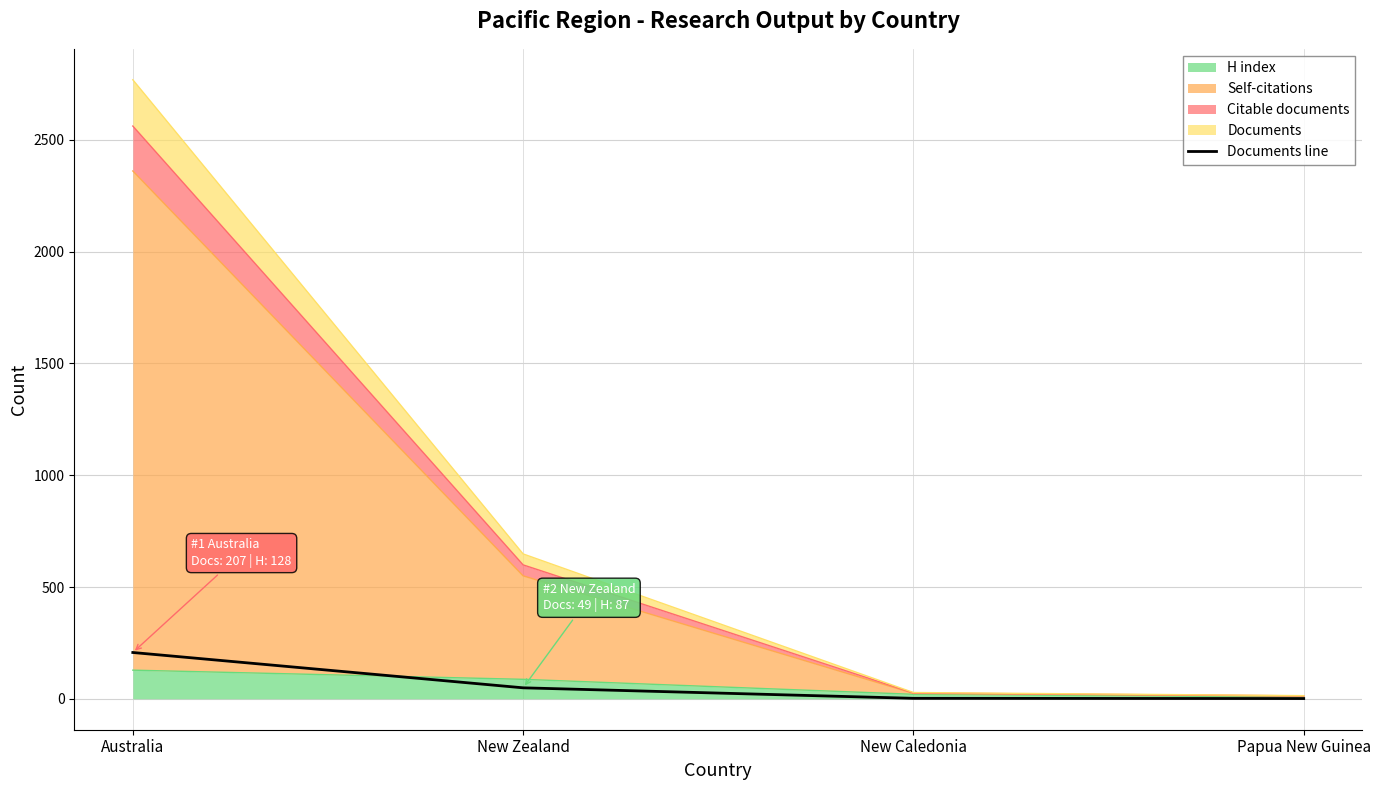

How many data points are less than 49?

2